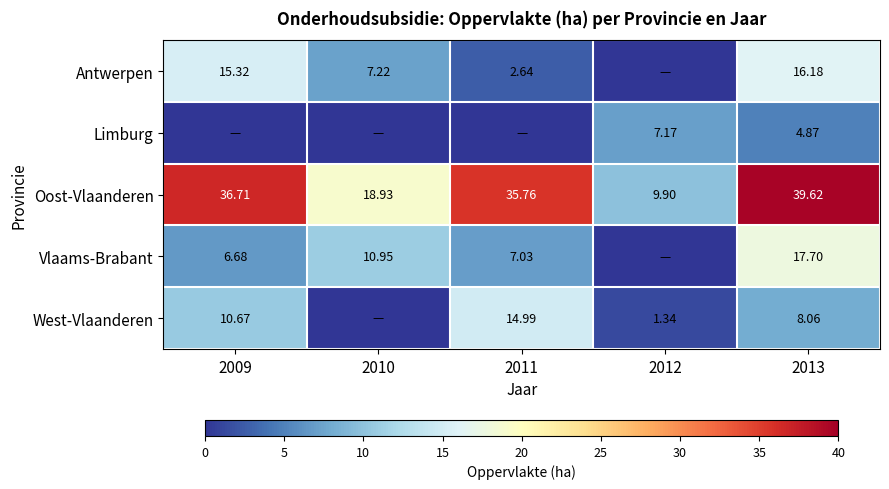

What is the difference between the highest and lowest values at 2011?

35.8